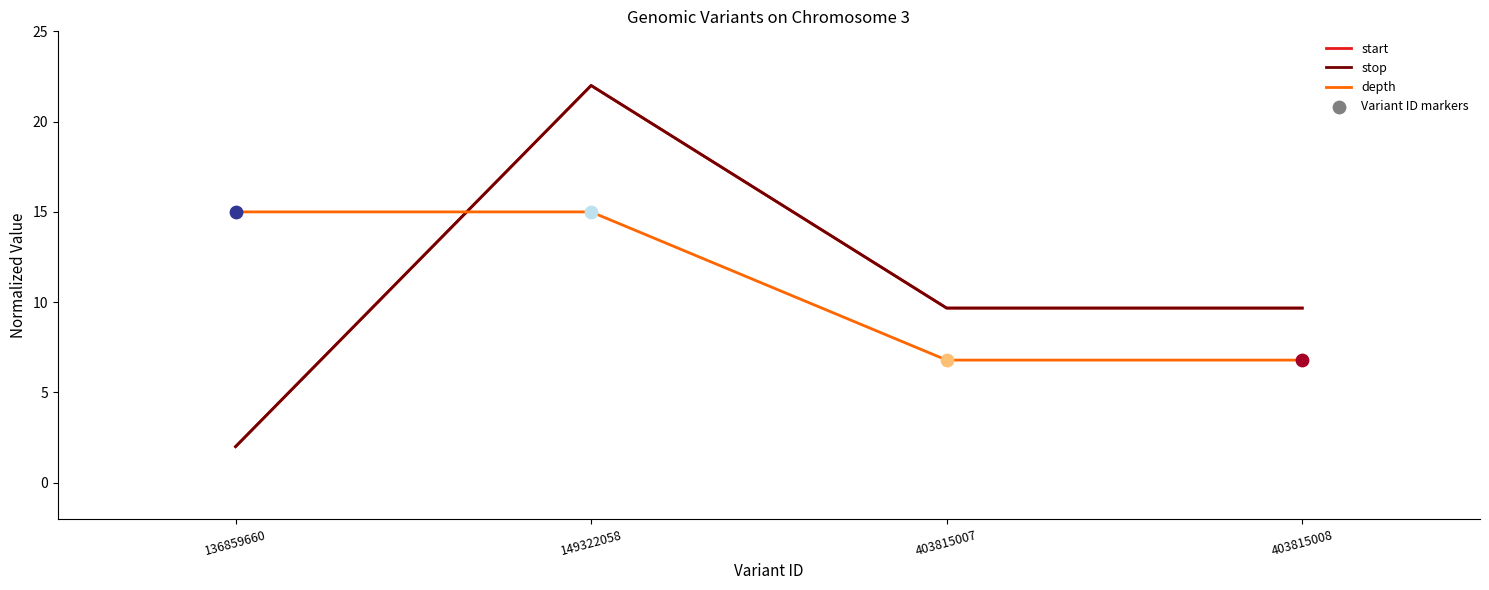

Is this an area chart (filled region under the line)?

No